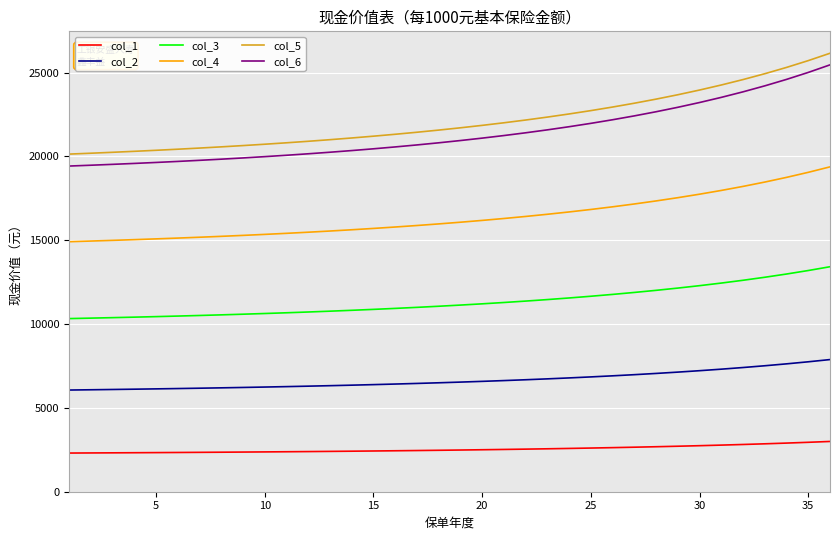

What is the difference between the maximum and second lowest values in the col_1 series?

685.4